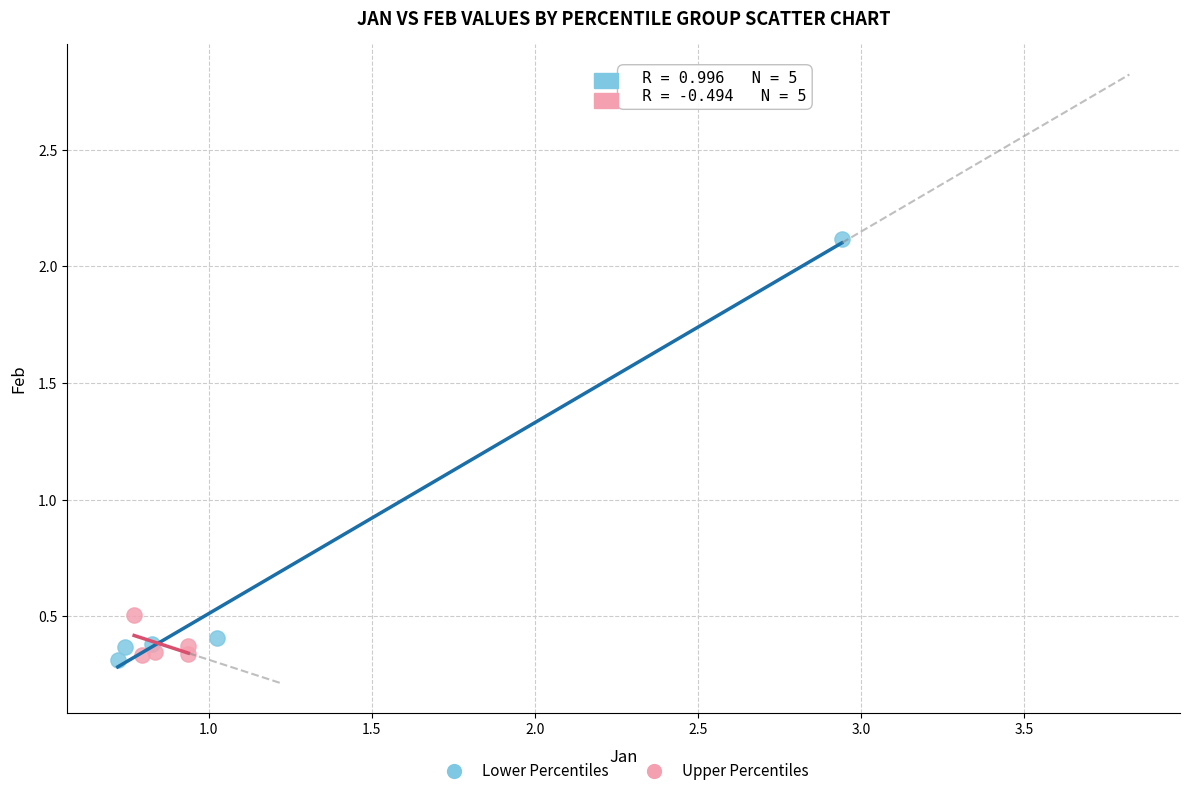

Which series has the widest spread of Y values?

Lower Percentiles